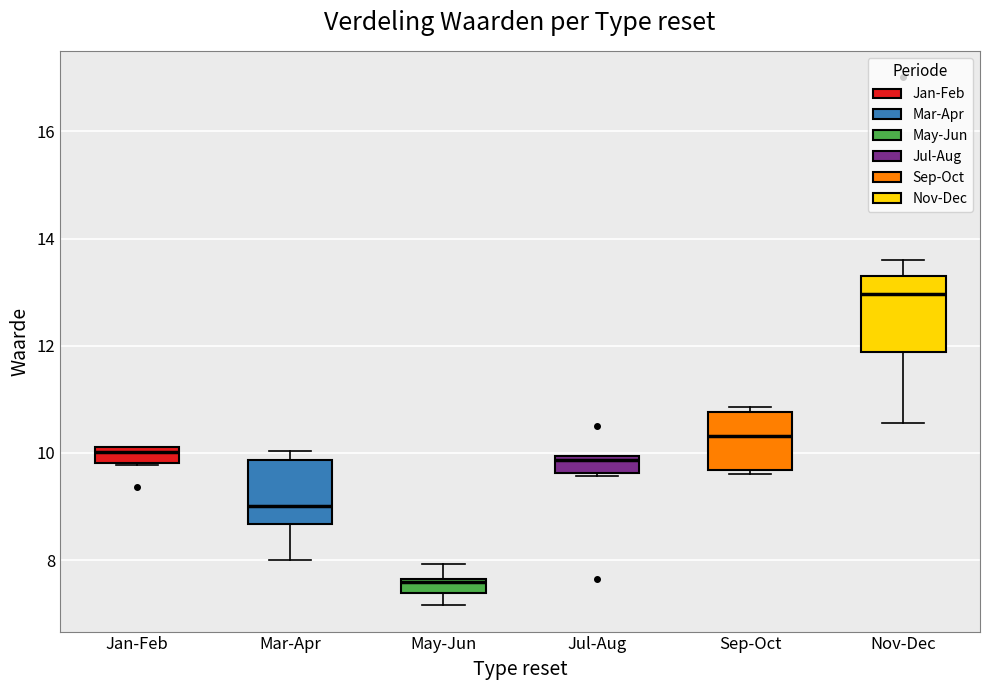

Which box is the tallest, from its lower edge to its upper edge?

Nov-Dec